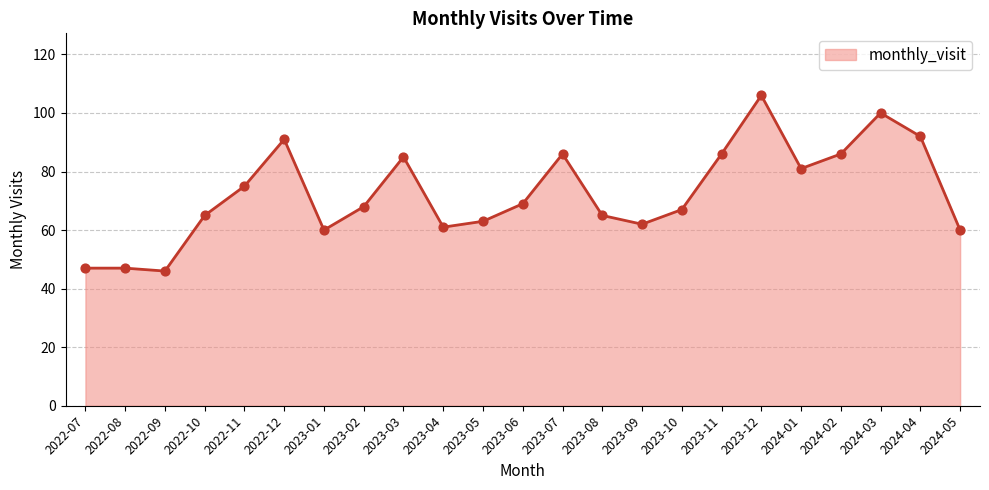

Between 2024-04 and 2023-06, which is larger?

2024-04